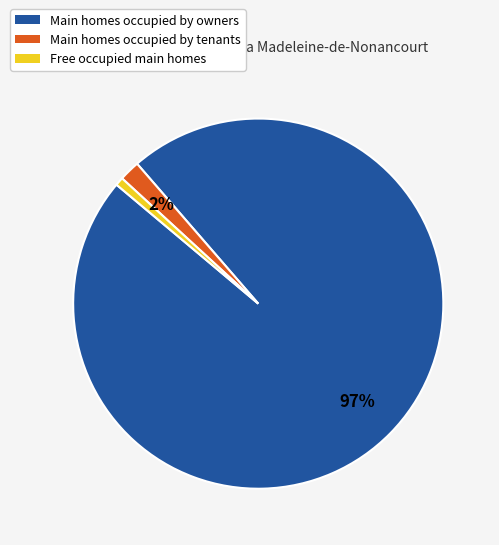

Is there any slice that represents more than half of the pie?

Yes